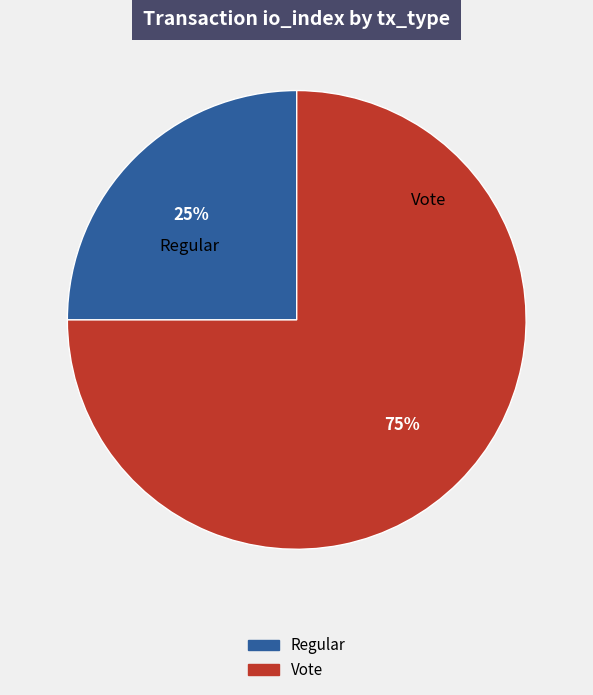

To the nearest percent, what is the difference between the largest and smallest slice percentages?

50%